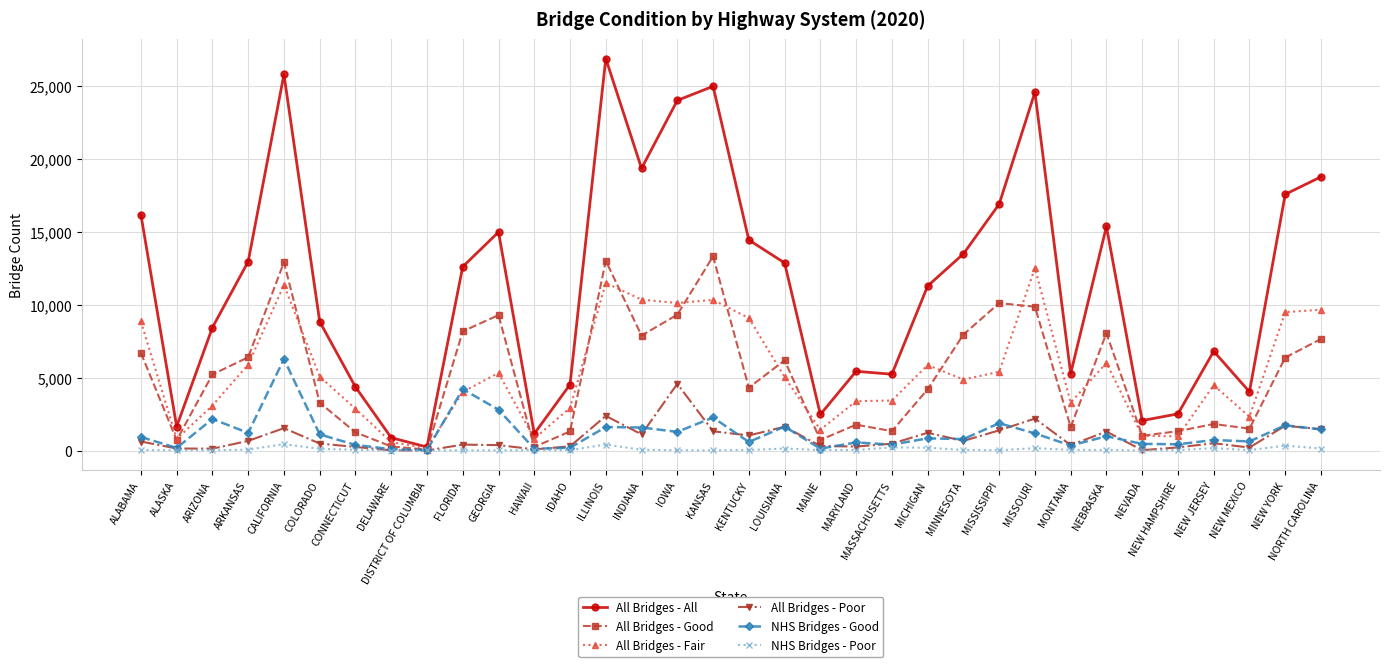

What is the greatest value displayed?

26848